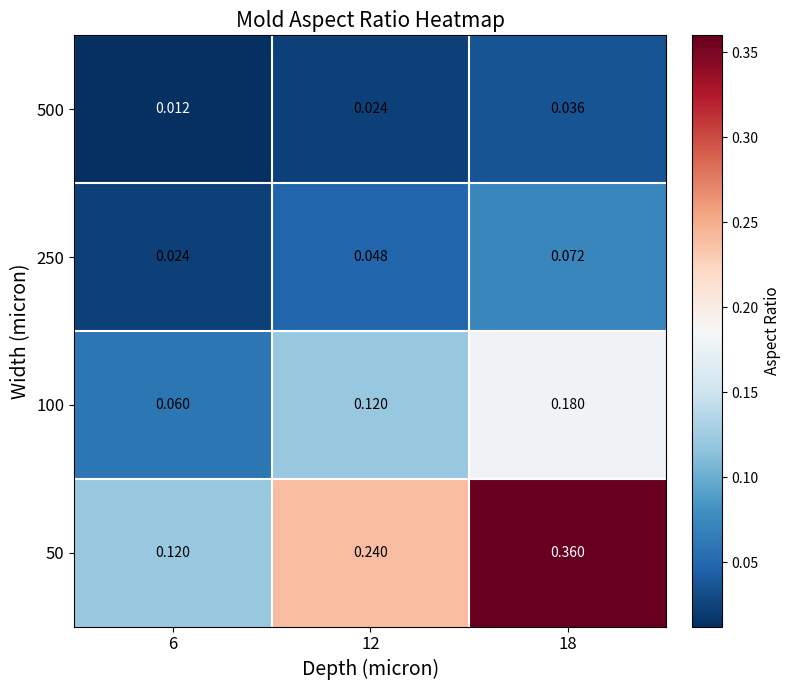

List the series in order of their peak value, highest first.

50, 100, 250, 500